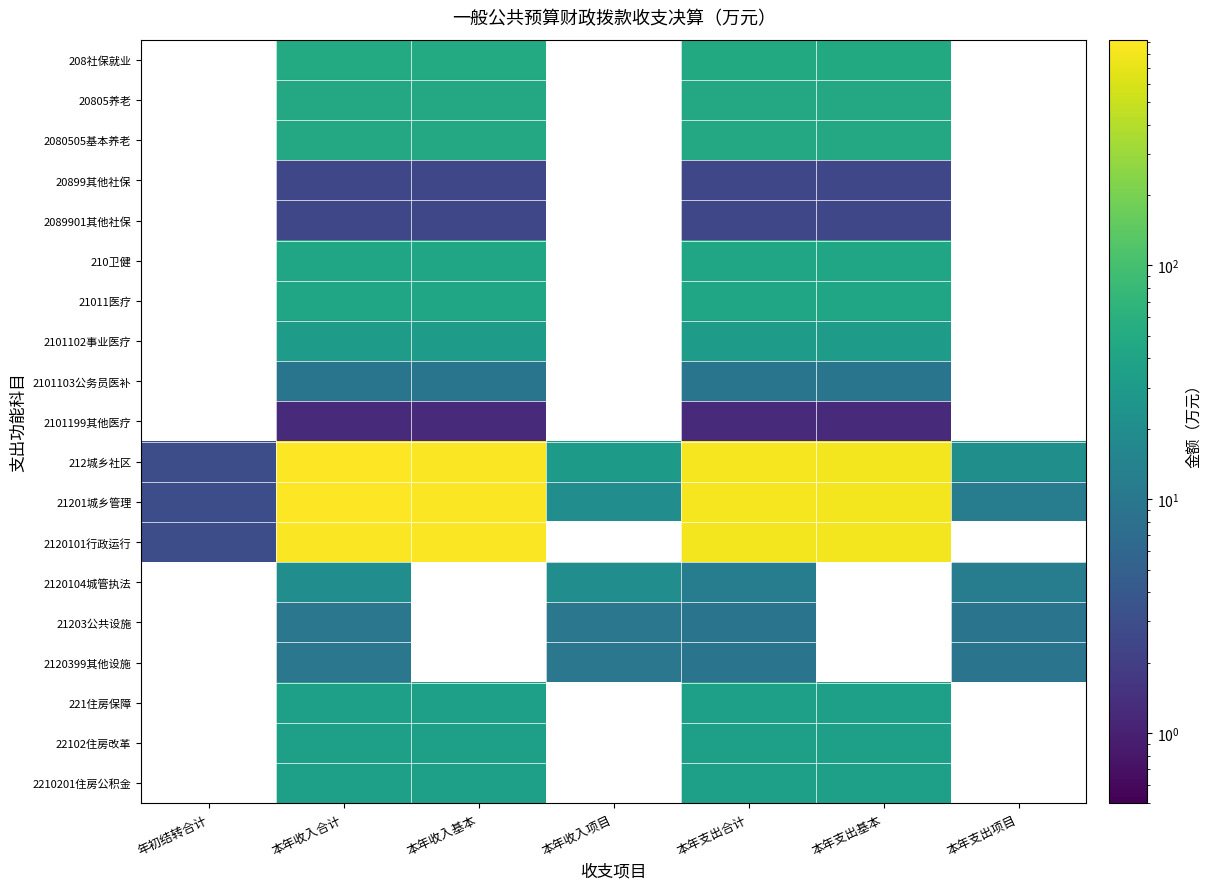

Which series changed the most between 本年收入合计 and 本年收入项目?

212城乡社区